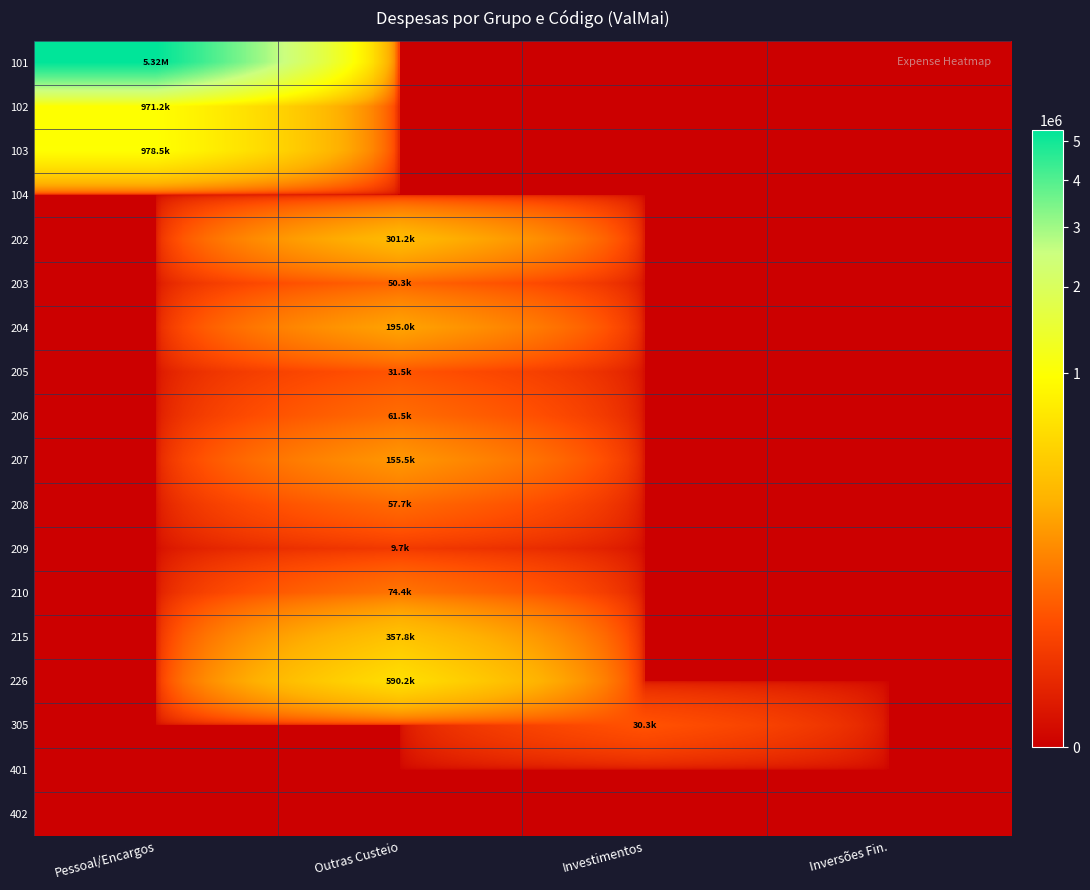

What is the greatest value displayed?

5320435.0